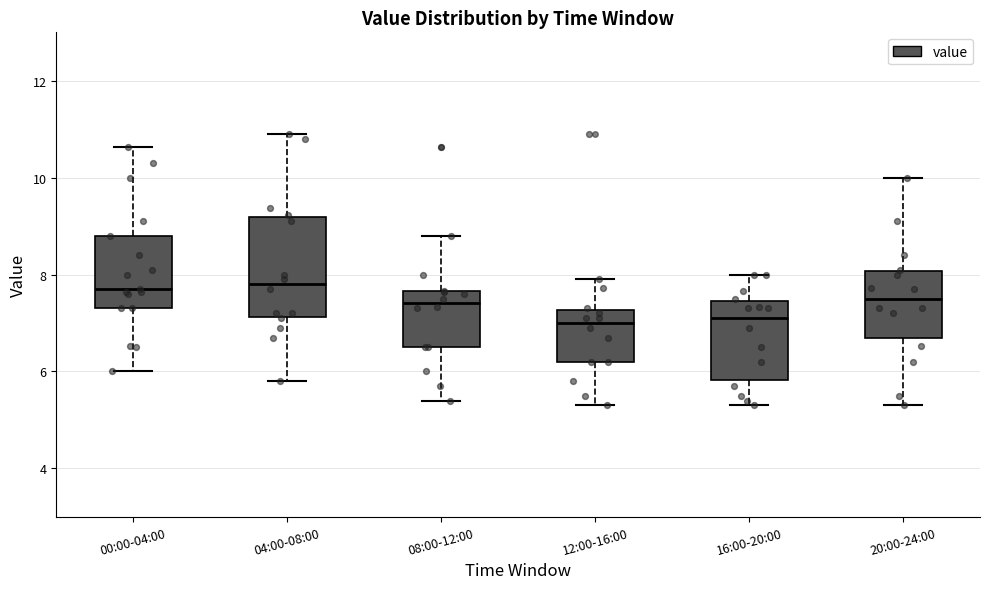

Reading left to right, transcribe this box plot: for each box, give where its median line is, the range the box spans, and where its two whiskers end, as read against the y-axis. The values are not printed on the chart, so give them approximately, as read against the axis.

00:00-04:00: median 7.8, box 7.4 to 8.8, whiskers 6.0 to 10.6
04:00-08:00: median 7.8, box 7.2 to 9.2, whiskers 5.8 to 11.0
08:00-12:00: median 7.4, box 6.6 to 7.6, whiskers 5.4 to 8.8
12:00-16:00: median 7.0, box 6.2 to 7.2, whiskers 5.4 to 8.0
16:00-20:00: median 7.2, box 5.8 to 7.4, whiskers 5.4 to 8.0
20:00-24:00: median 7.6, box 6.6 to 8.0, whiskers 5.4 to 10.0